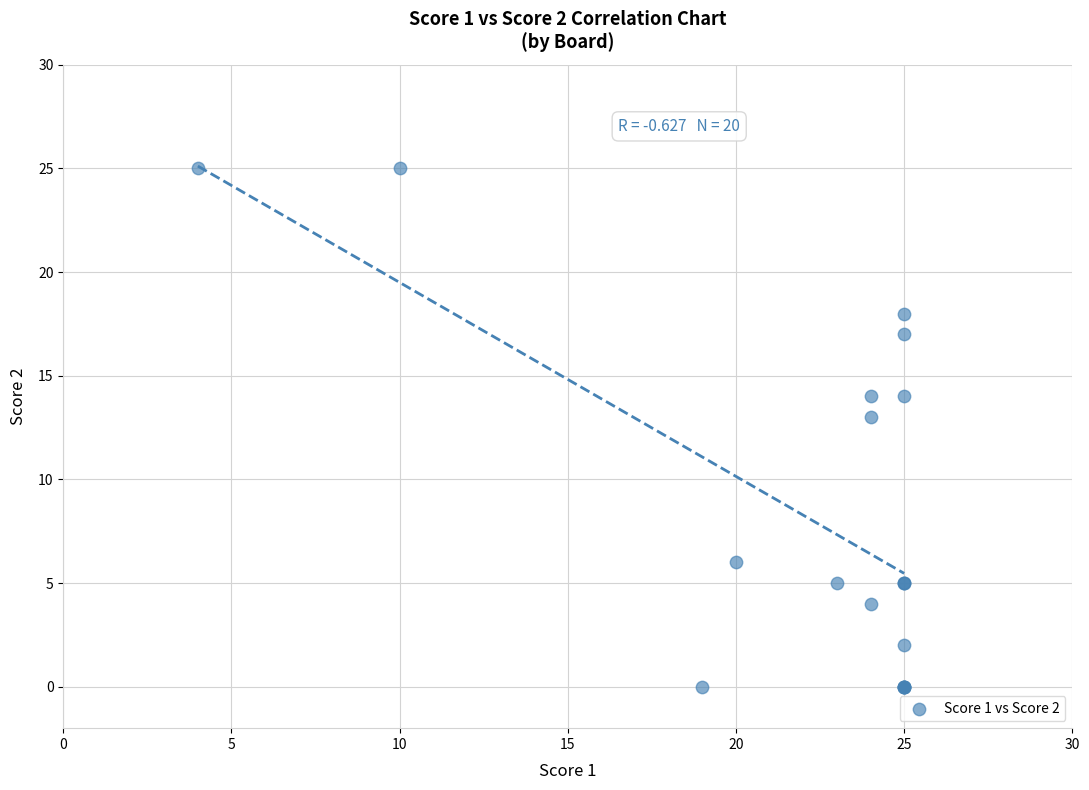

What Y value in the scatter plot is closest to 12?

13